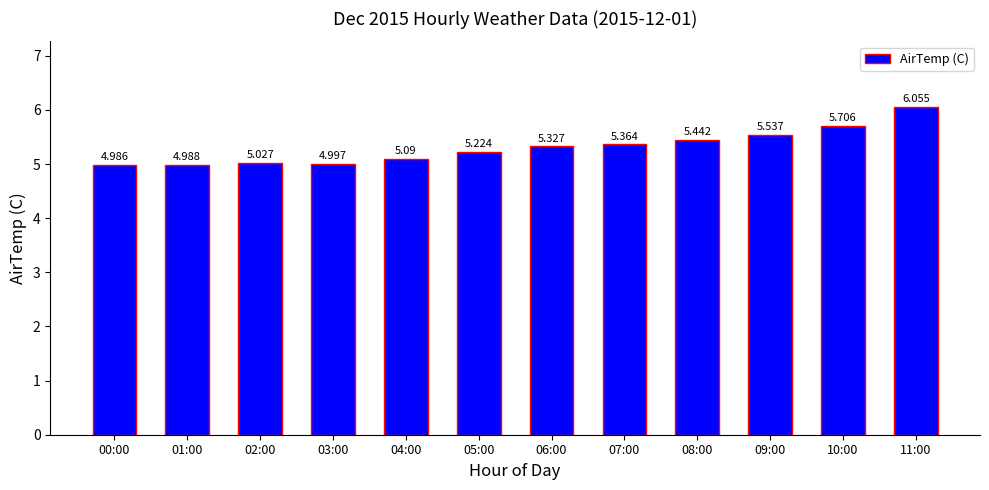

What value does the data have at 04:00?

5.1